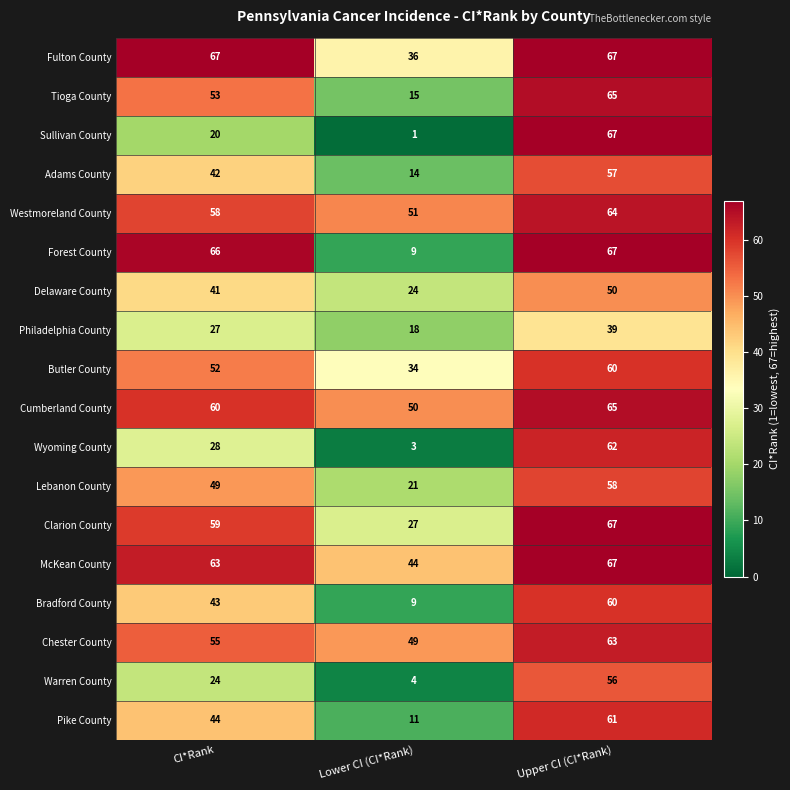

What value does the Lebanon County series have at Lower CI (CI*Rank), to the nearest 5?

20